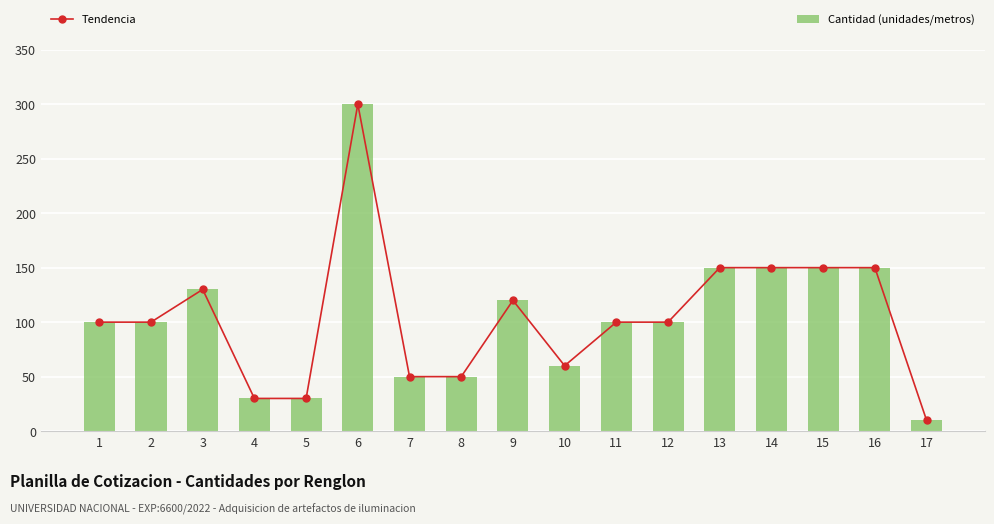

What is the value of the Tendencia bar at the 15th from the left?

150